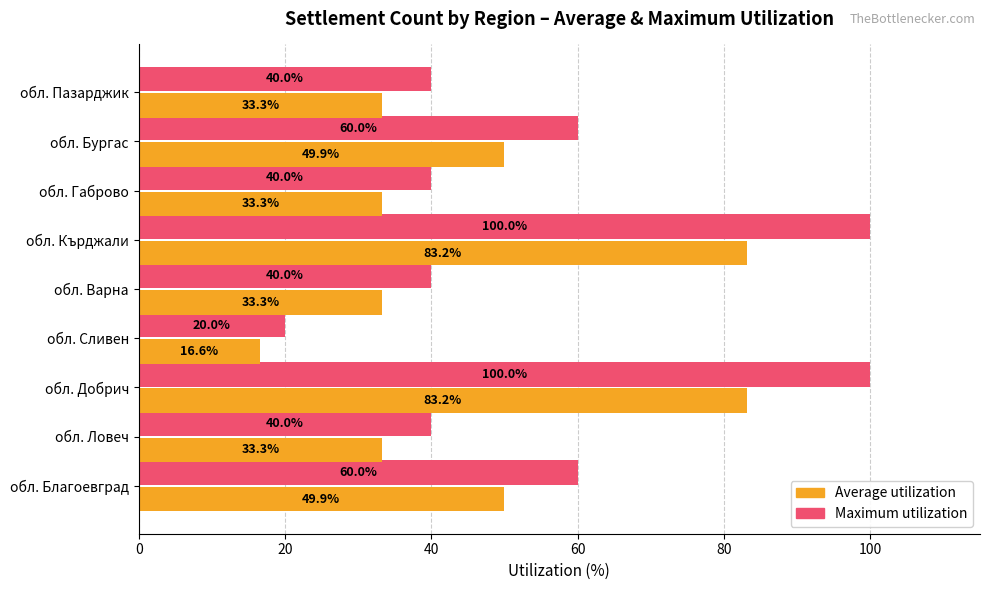

What is the difference between the maximum and minimum values in the Average utilization series?

66.5